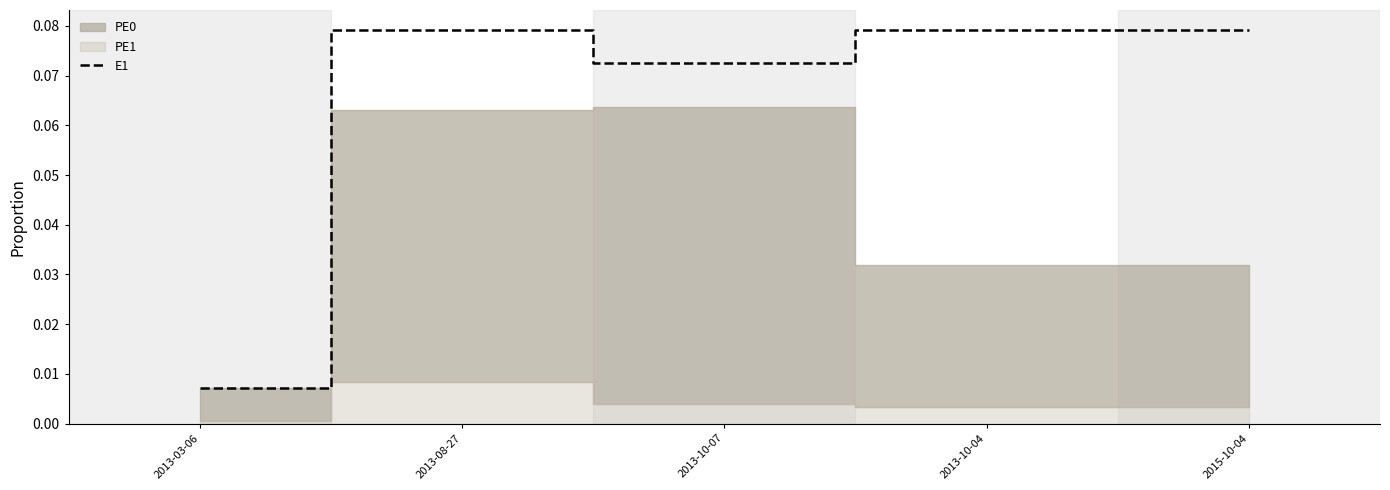

Is it true that the value at 2013-10-04 is 0.0?

False